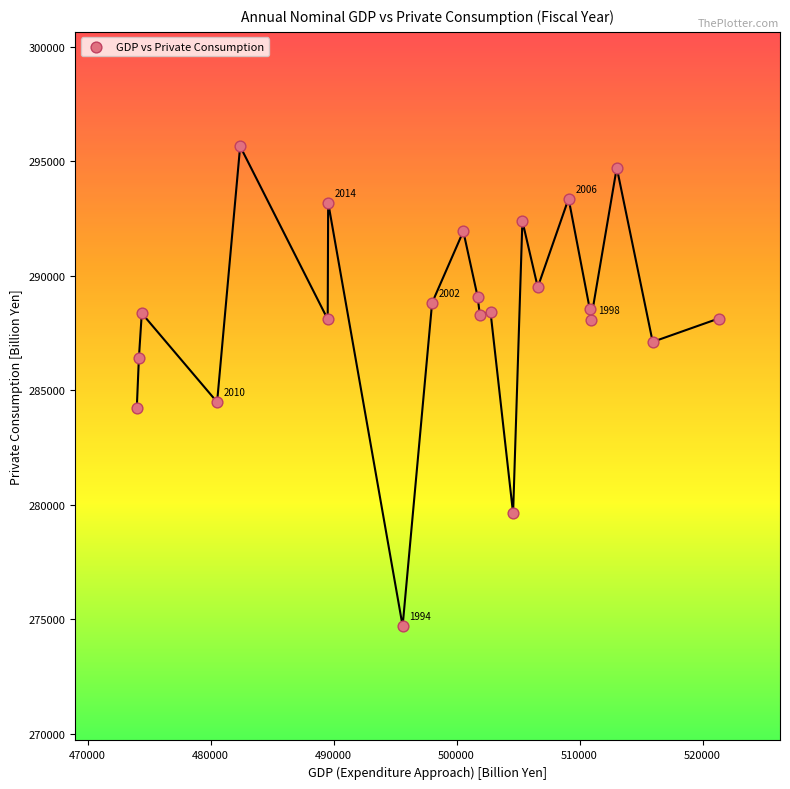

What is the range of X values (max minus min)?

47299.0